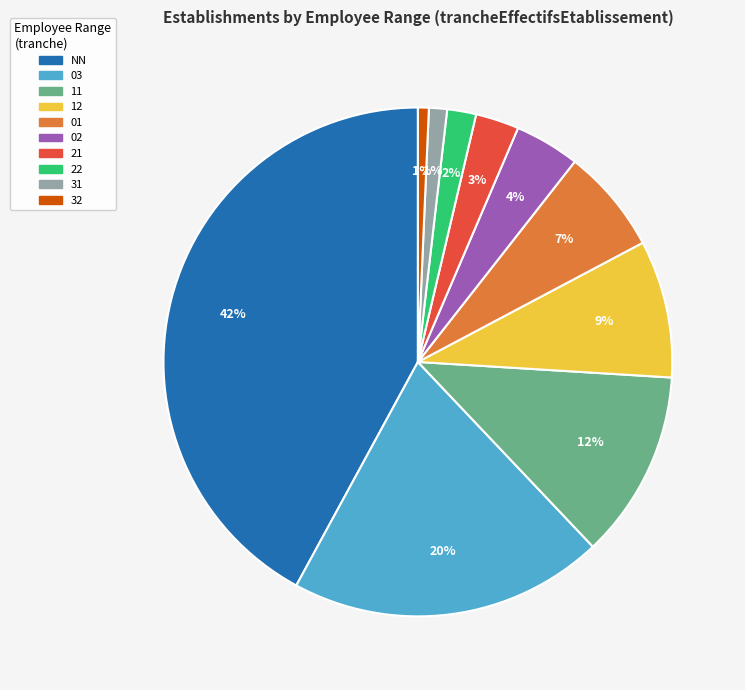

Does any single category account for the majority?

No